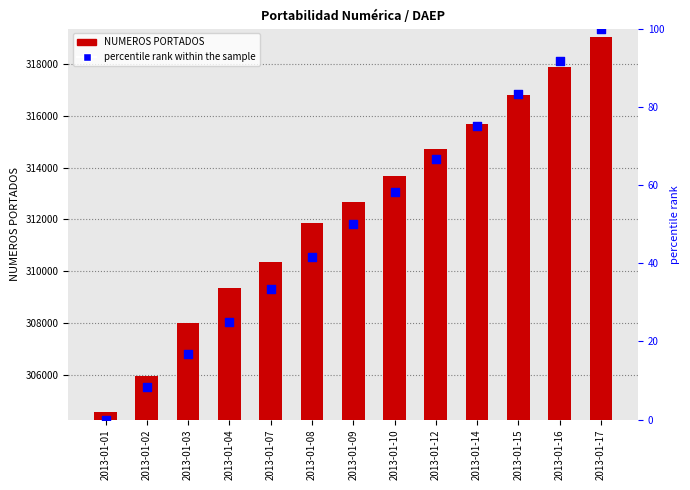

What are all the series names shown in the legend?

NUMEROS PORTADOS, percentile rank within the sample